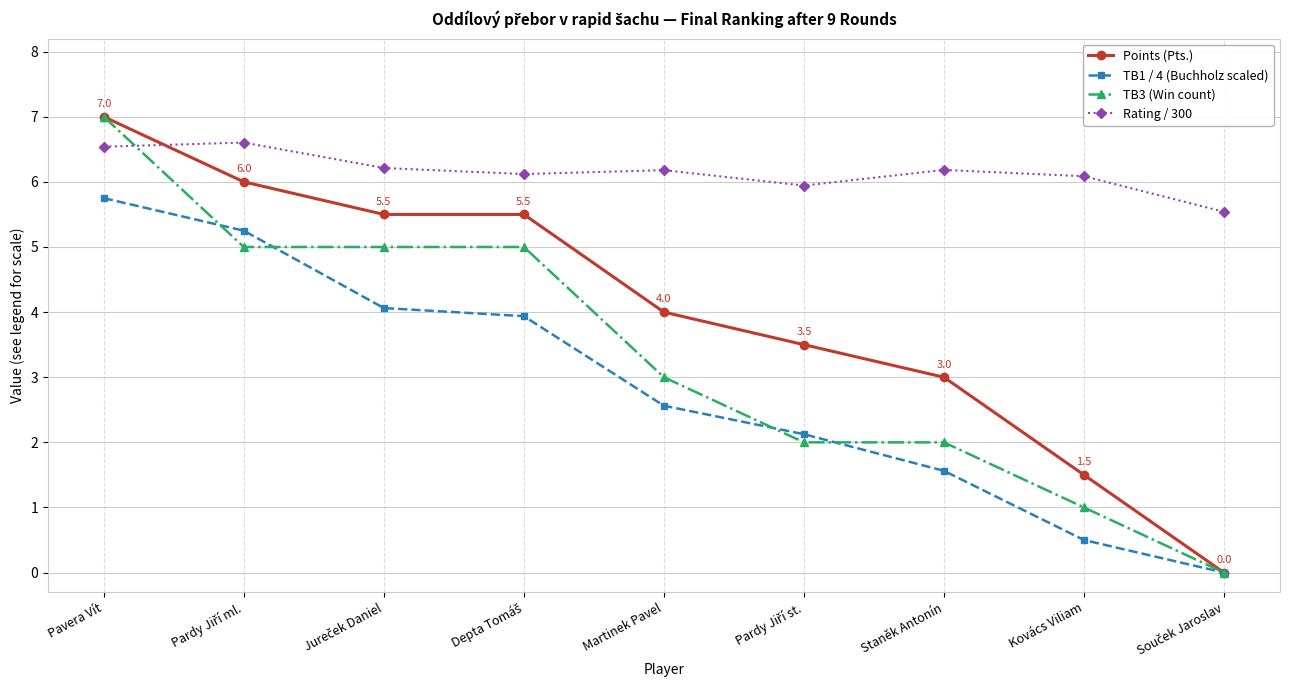

True or false: TB1 / 4 (Buchholz scaled) and Rating / 300 cross at least once.

False